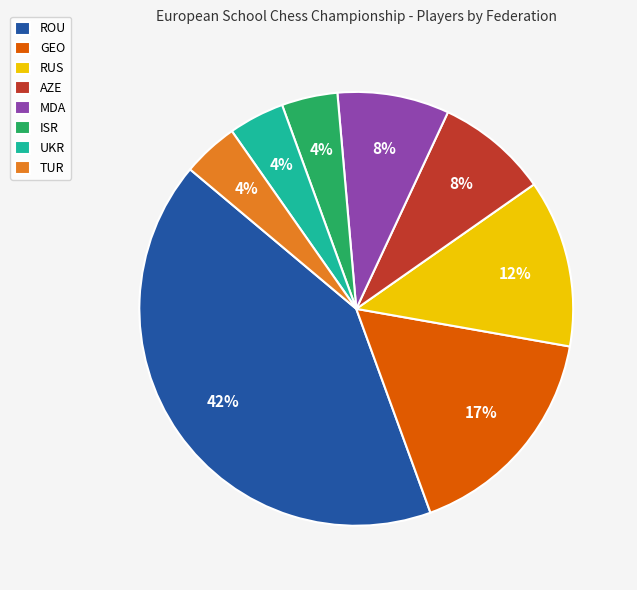

Is the sum of UKR and RUS greater than half?

No